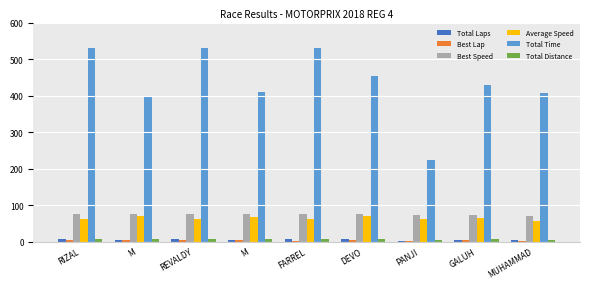

How many series are shown in this chart?

6